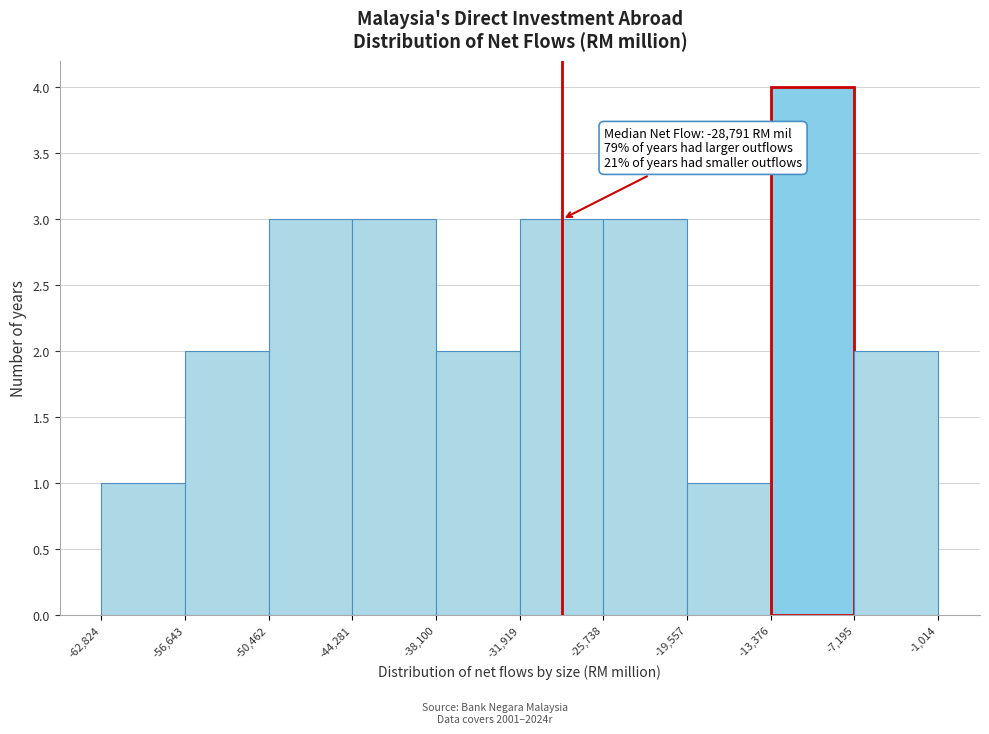

Which range on the x-axis has the tallest bar?

-13,376 to -7,195